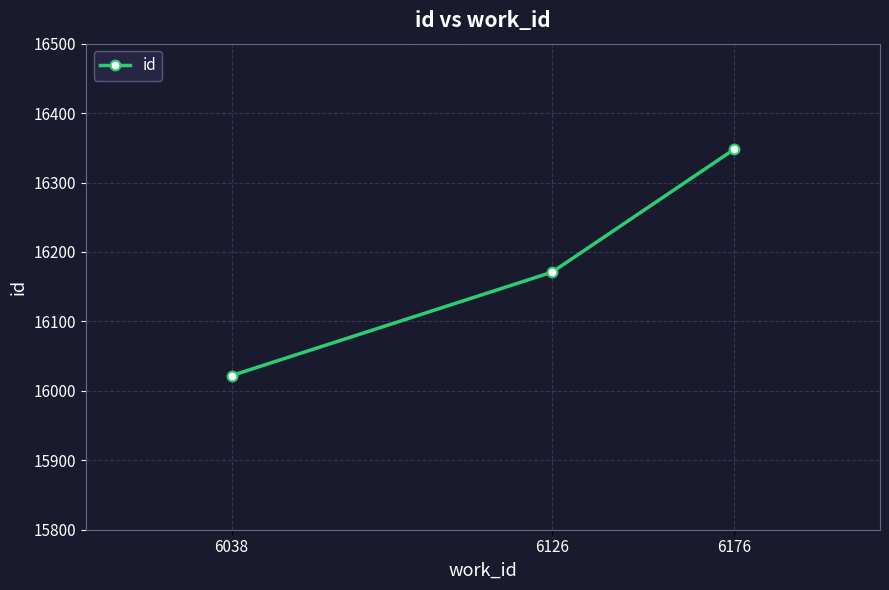

Rank the categories by value from highest to lowest.

6176, 6126, 6038